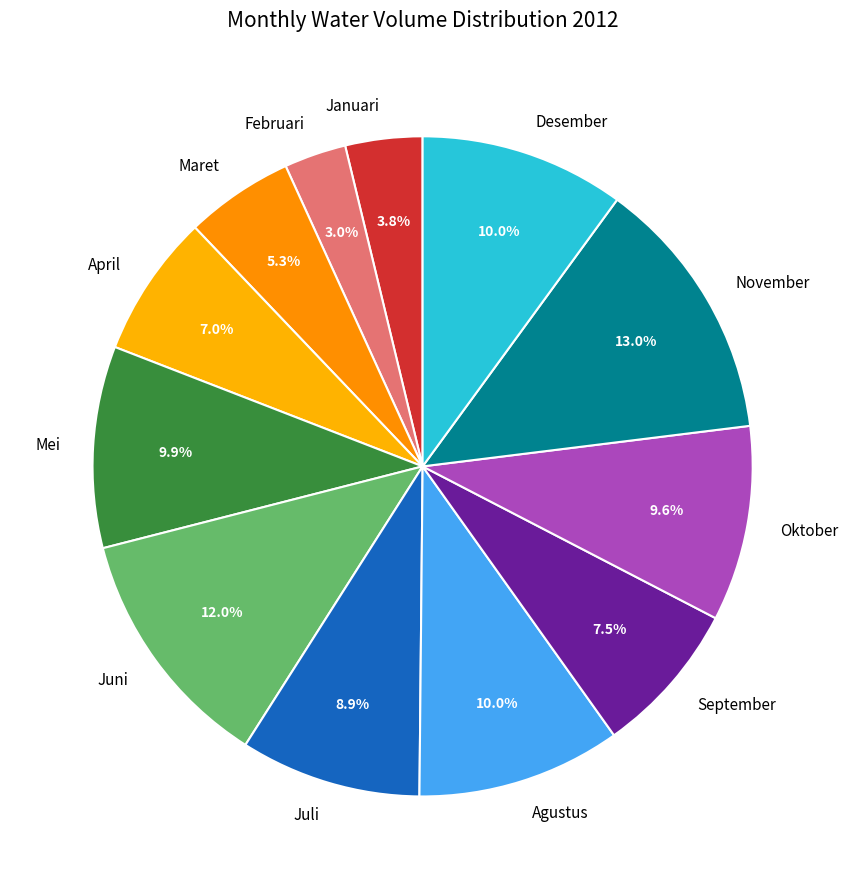

What percentage is NOT represented by November?

87.0%